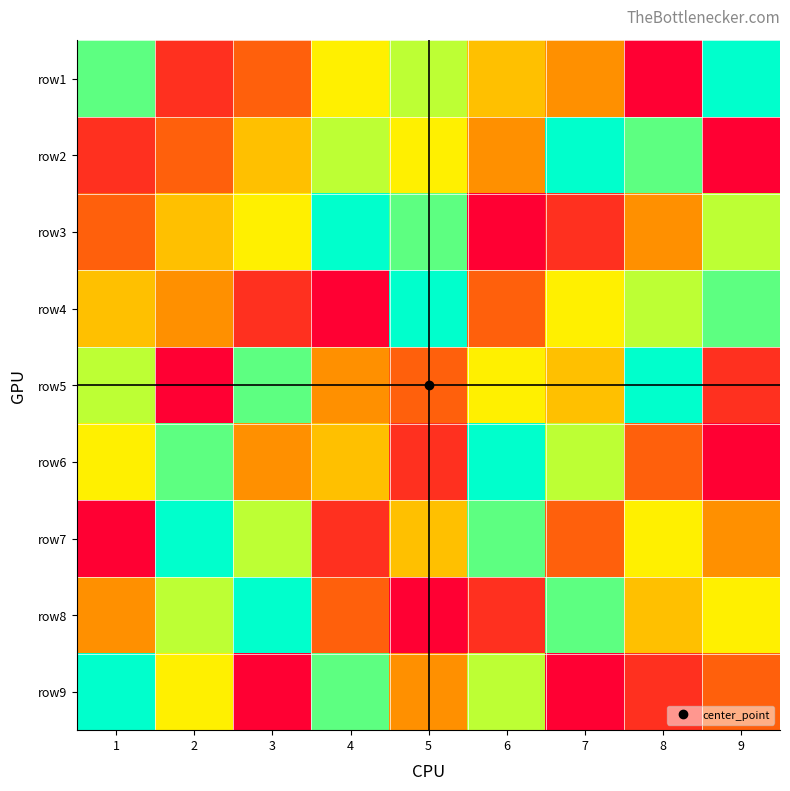

Which category has the highest value across all series?

9